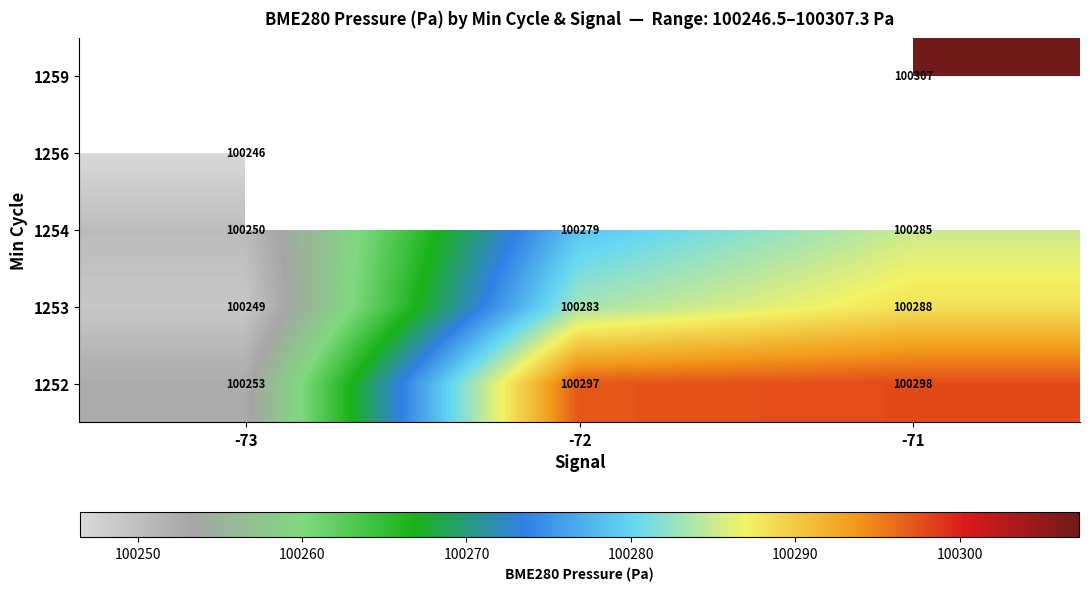

Is the value of 1254 at -73 greater than the value of 1252 at -73?

No